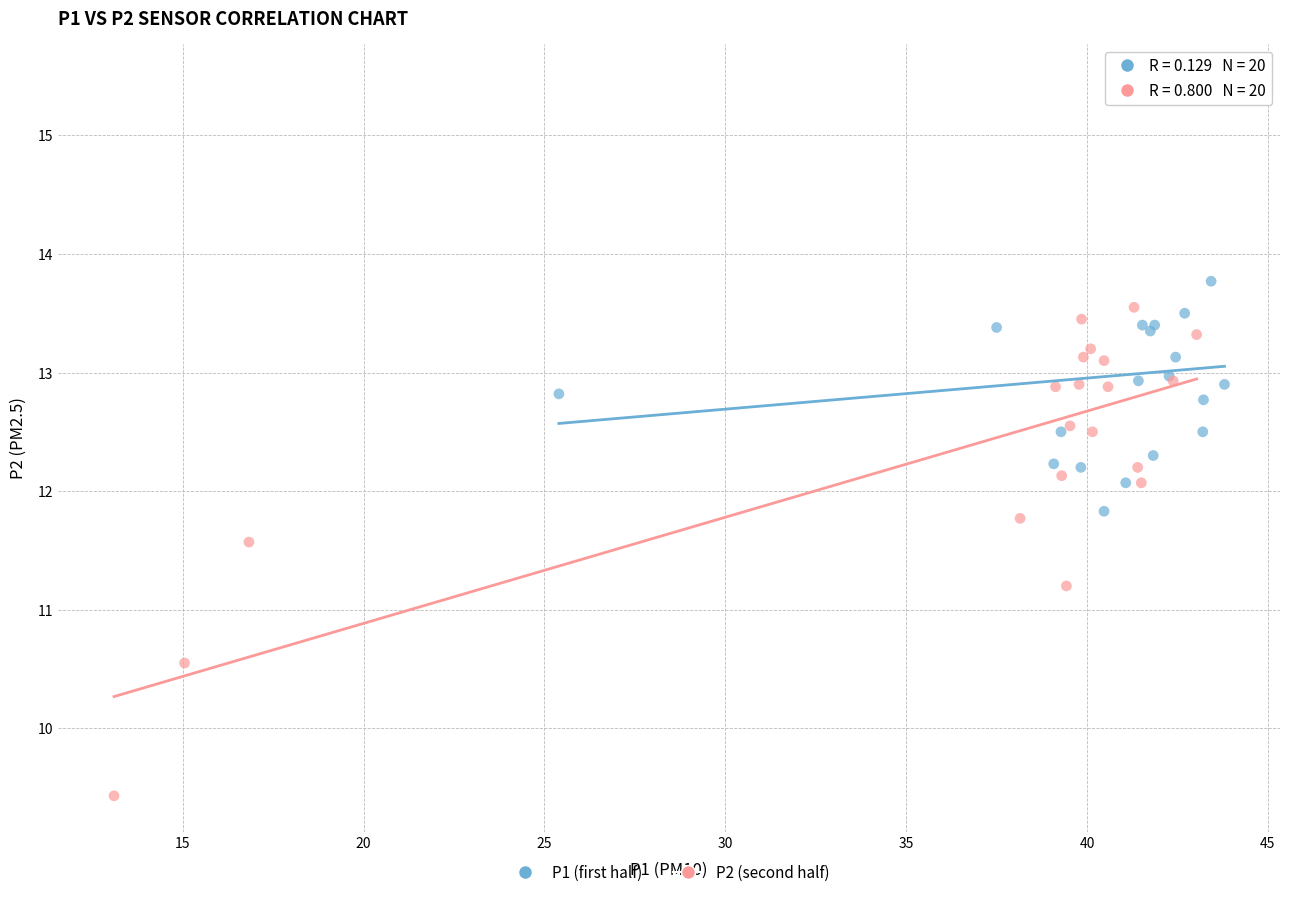

What are all the series names shown in the legend?

P1 (first half), P2 (second half)